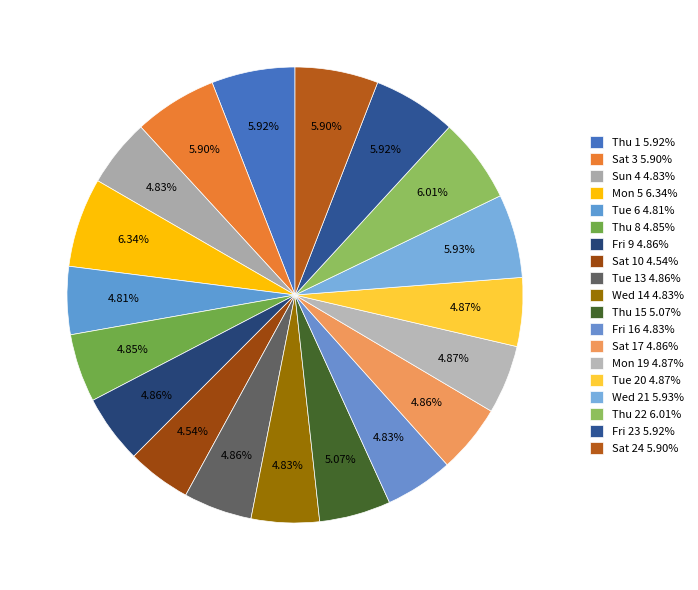

What is the largest slice in the pie chart?

Mon 5